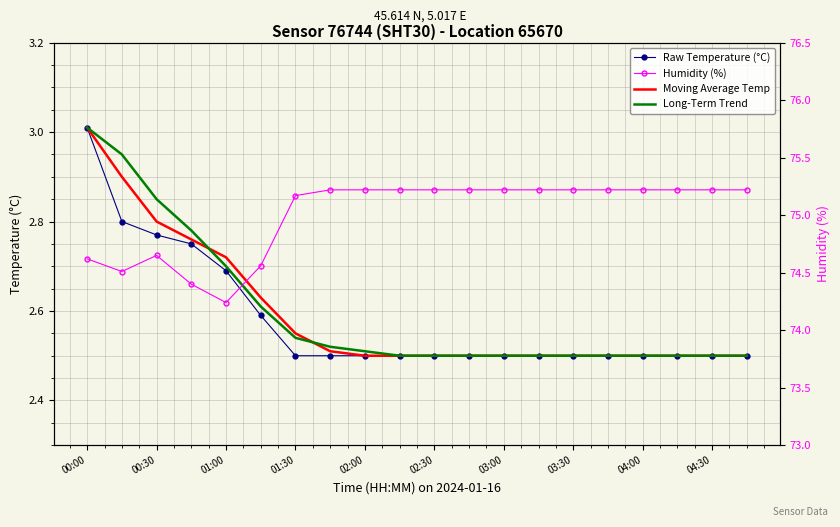

What is the total value across all series at 03:30?

82.8